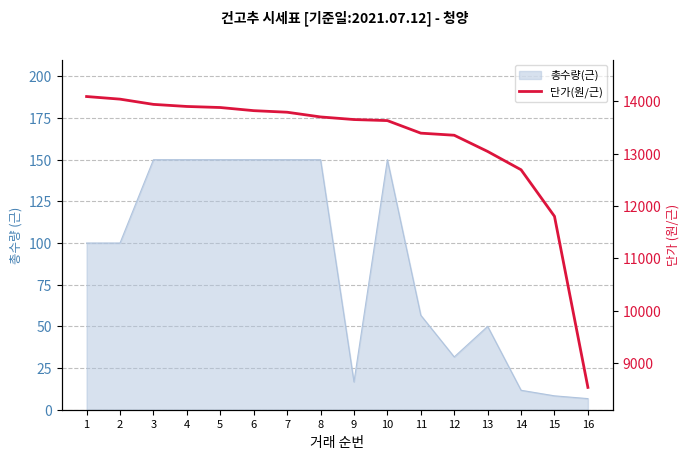

What is the change in value from 1 to 16?

-5560